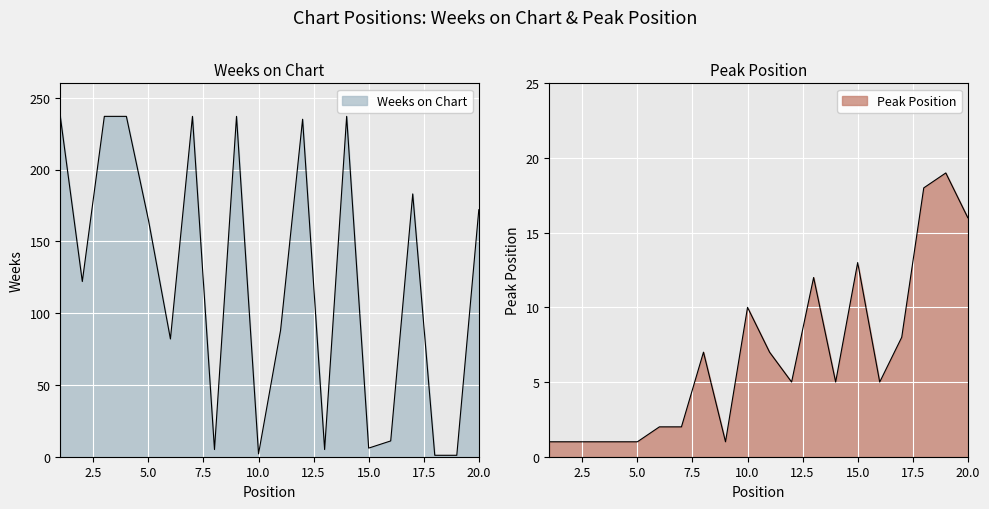

Does the chart display data point markers on the line(s)?

No